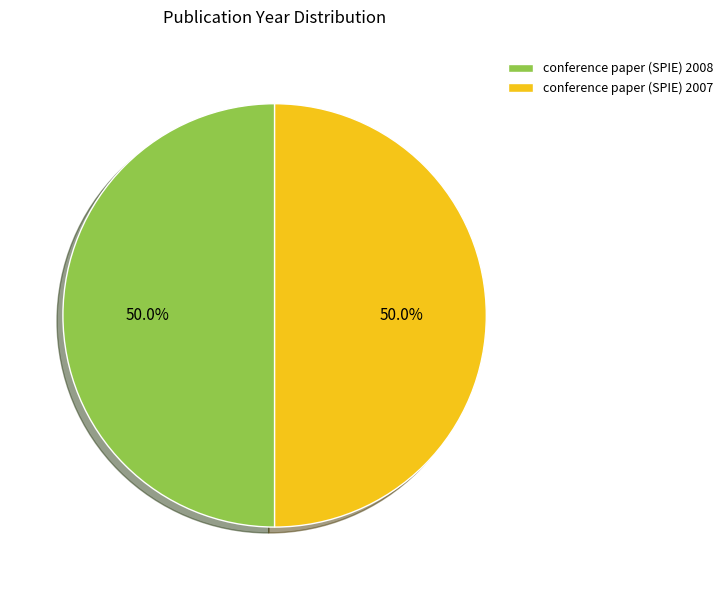

How many slices are in this pie chart?

2